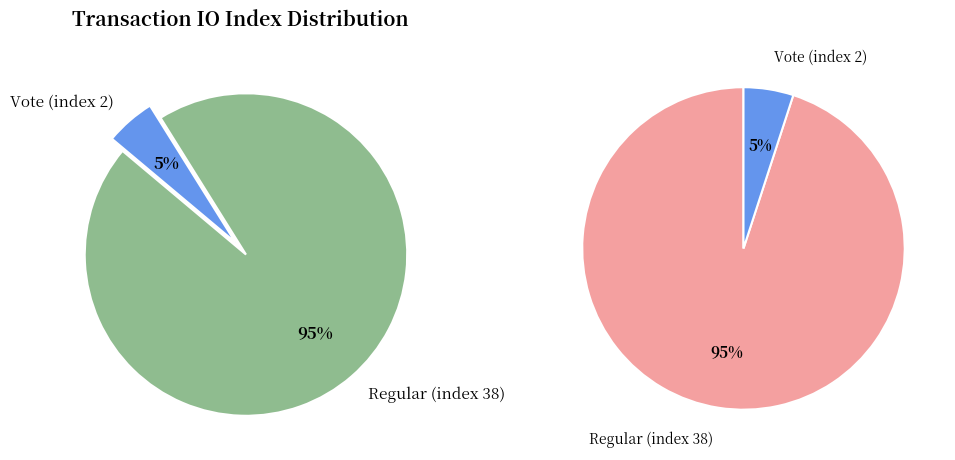

Does Regular (index 38) represent more than half of the total?

Yes